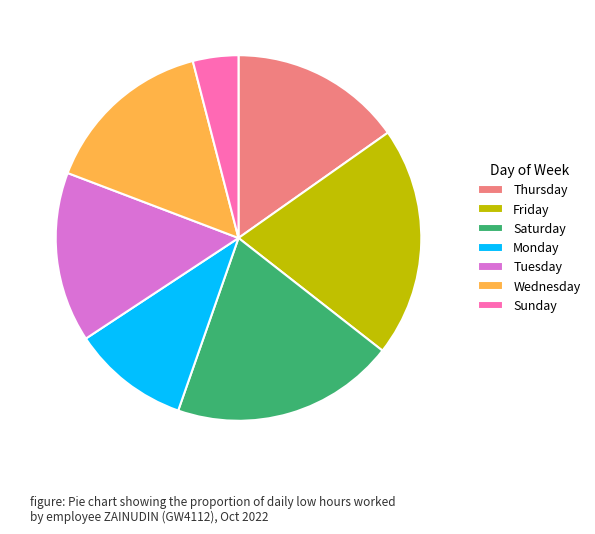

How many slices are in this pie chart?

7